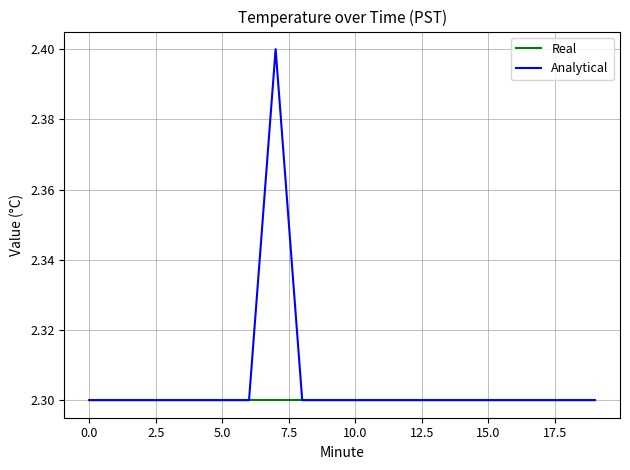

List the series in order of their peak value, lowest first.

Real, Analytical